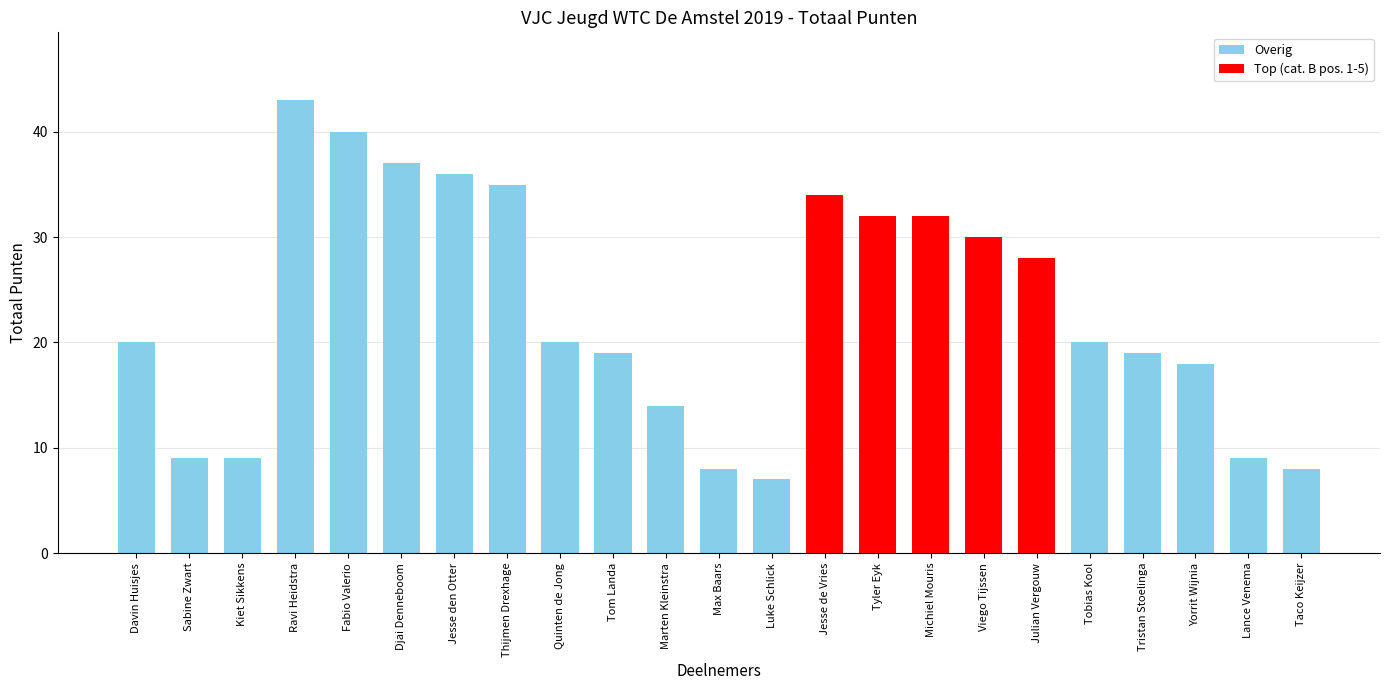

The chart shows a value of 13 at Lance Venema. True or false?

False